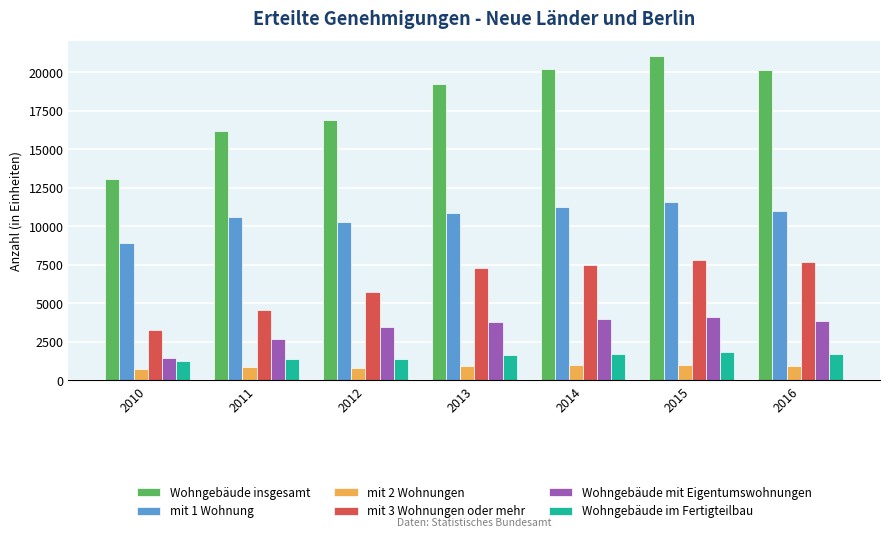

Which category has the lowest value in the Wohngebäude insgesamt series?

2010